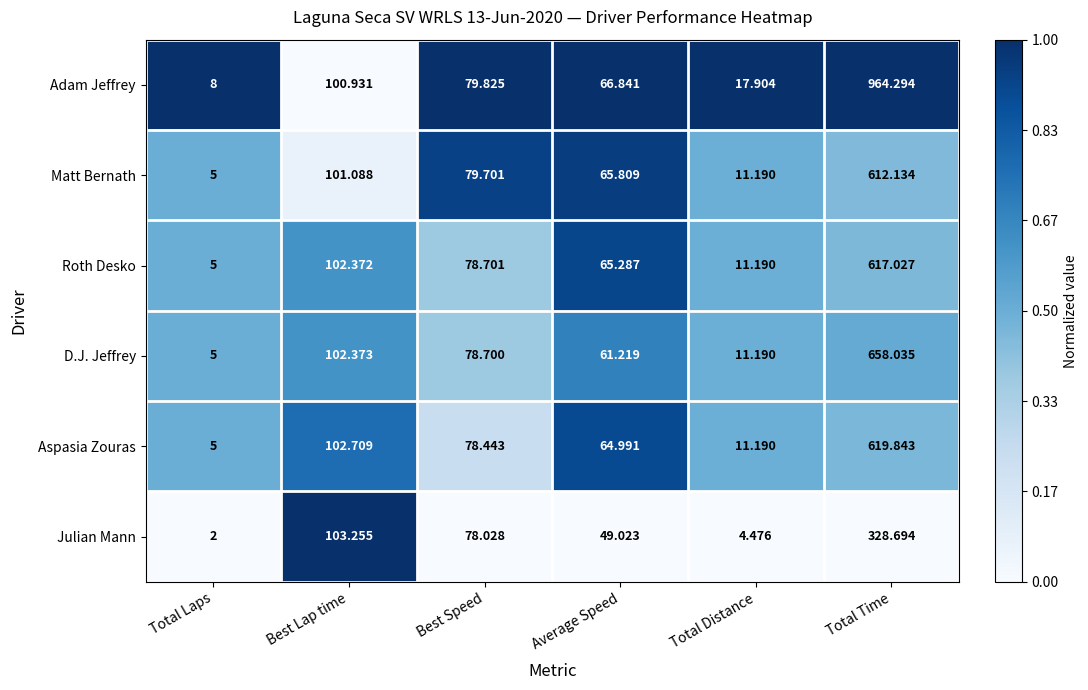

Rank the series at Total Time from lowest to highest value.

Julian Mann, Matt Bernath, Roth Desko, Aspasia Zouras, D.J. Jeffrey, Adam Jeffrey